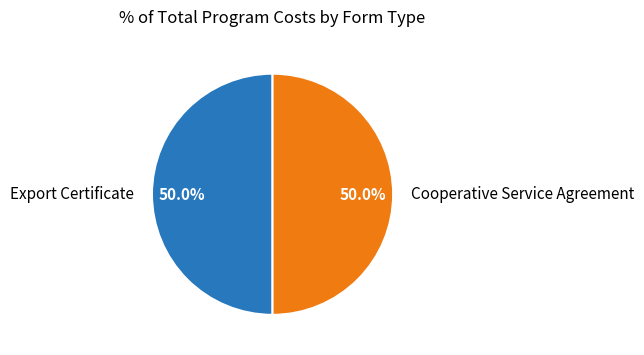

How many segments does this pie chart have?

2